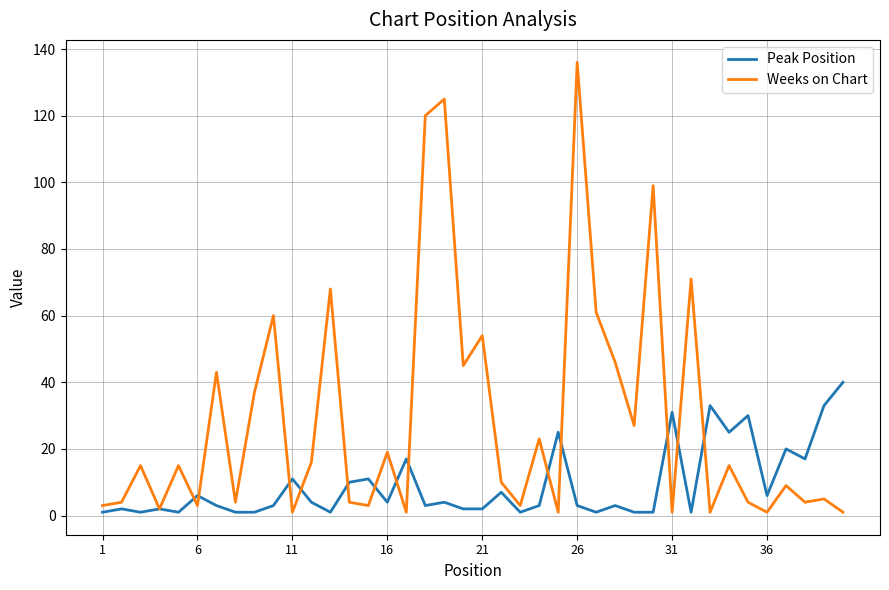

Which series has the largest total across all categories?

Weeks on Chart